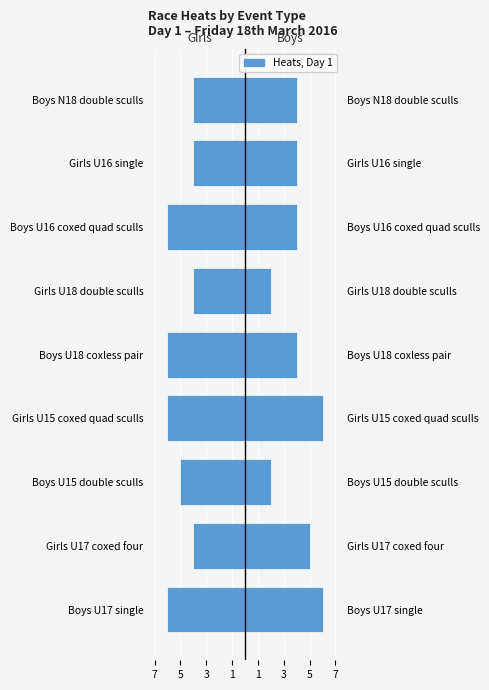

Rank the series by their maximum value, from highest to lowest.

Boys, Girls